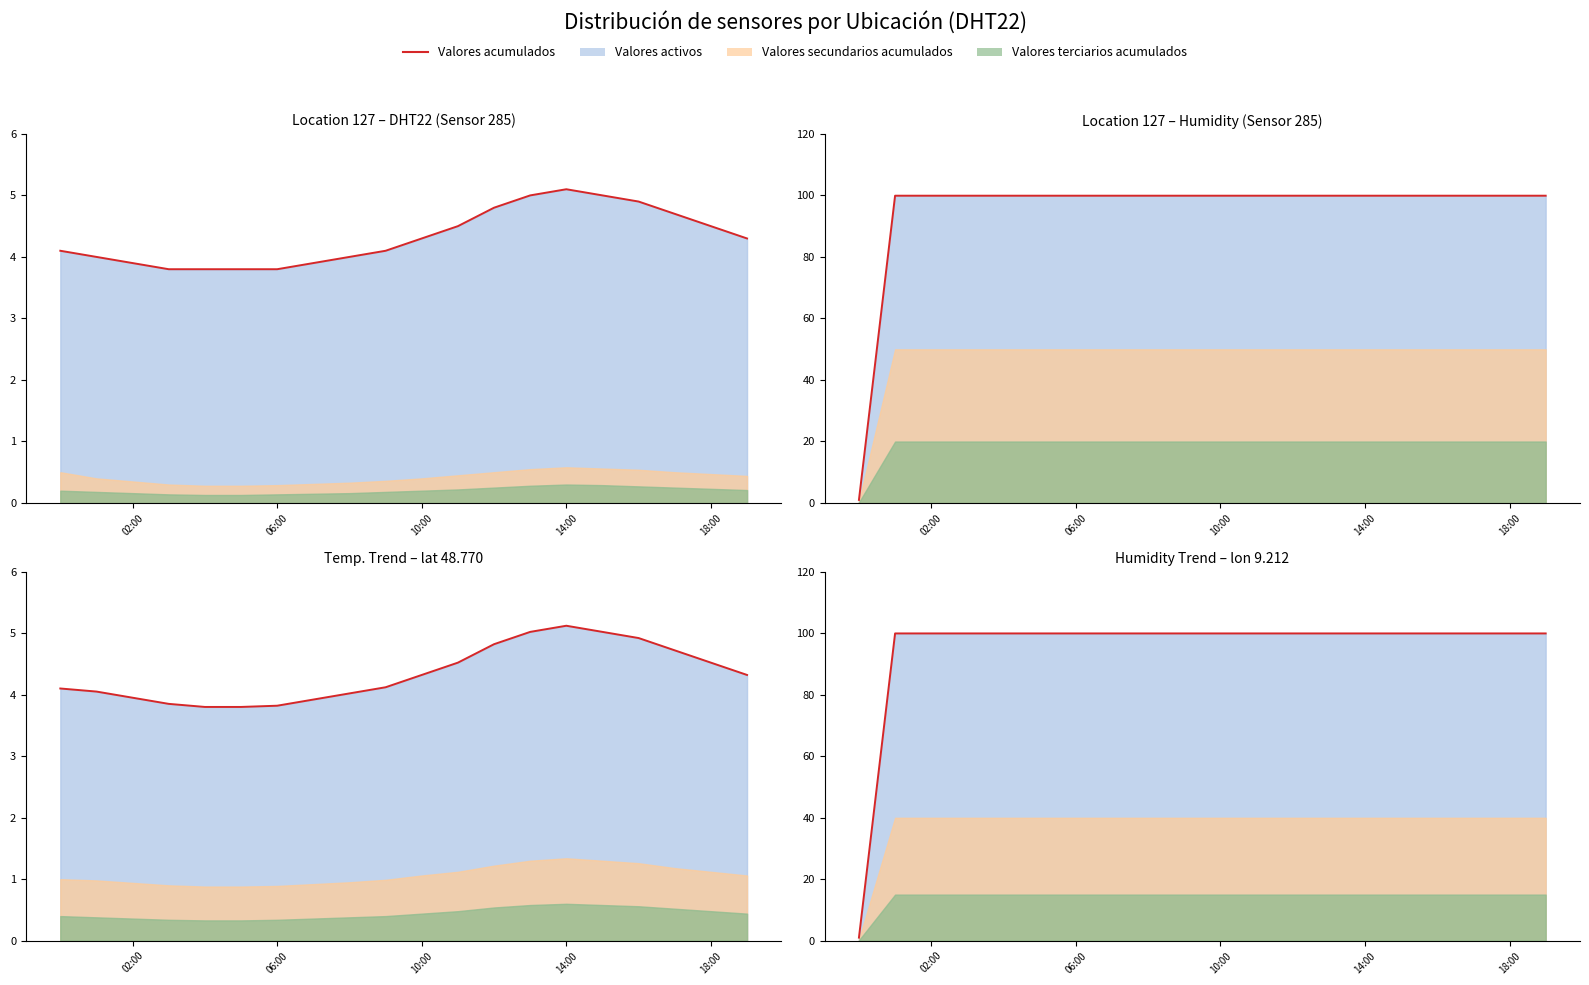

At which category does the chart reach its minimum across all series?

02:00